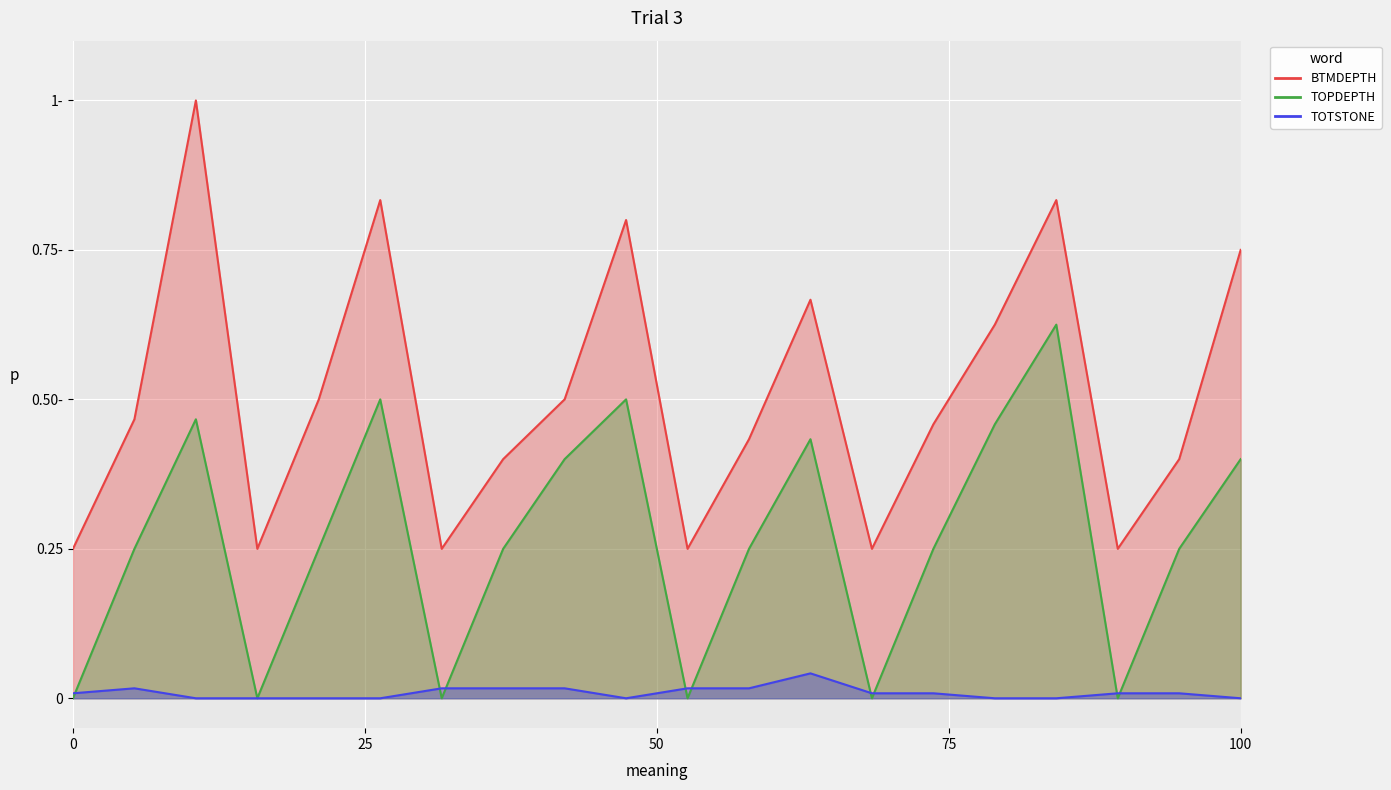

Is it true that TOTSTONE equals 0.0 at 0?

False